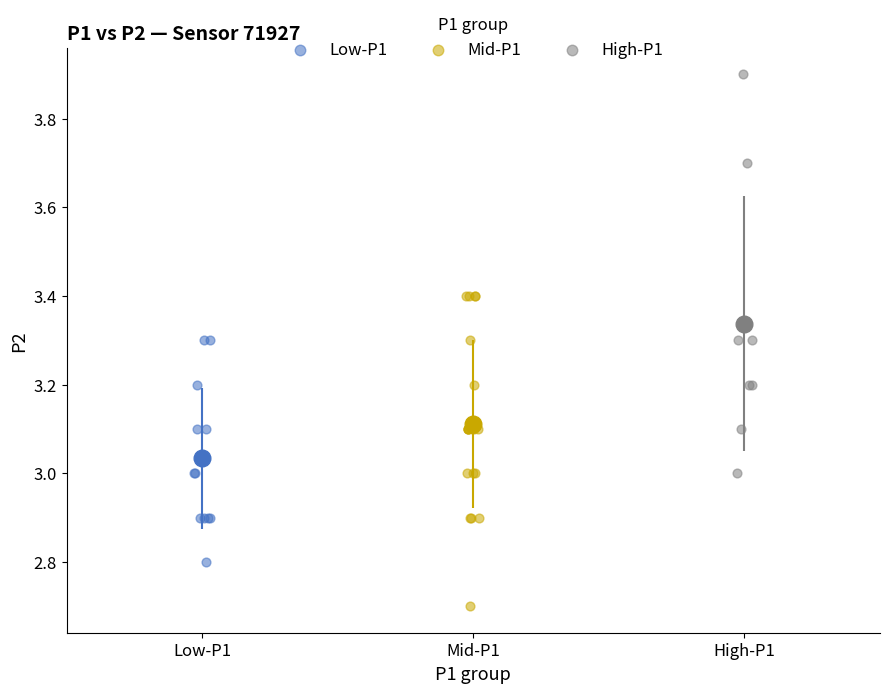

Which series has the widest spread of Y values?

High-P1